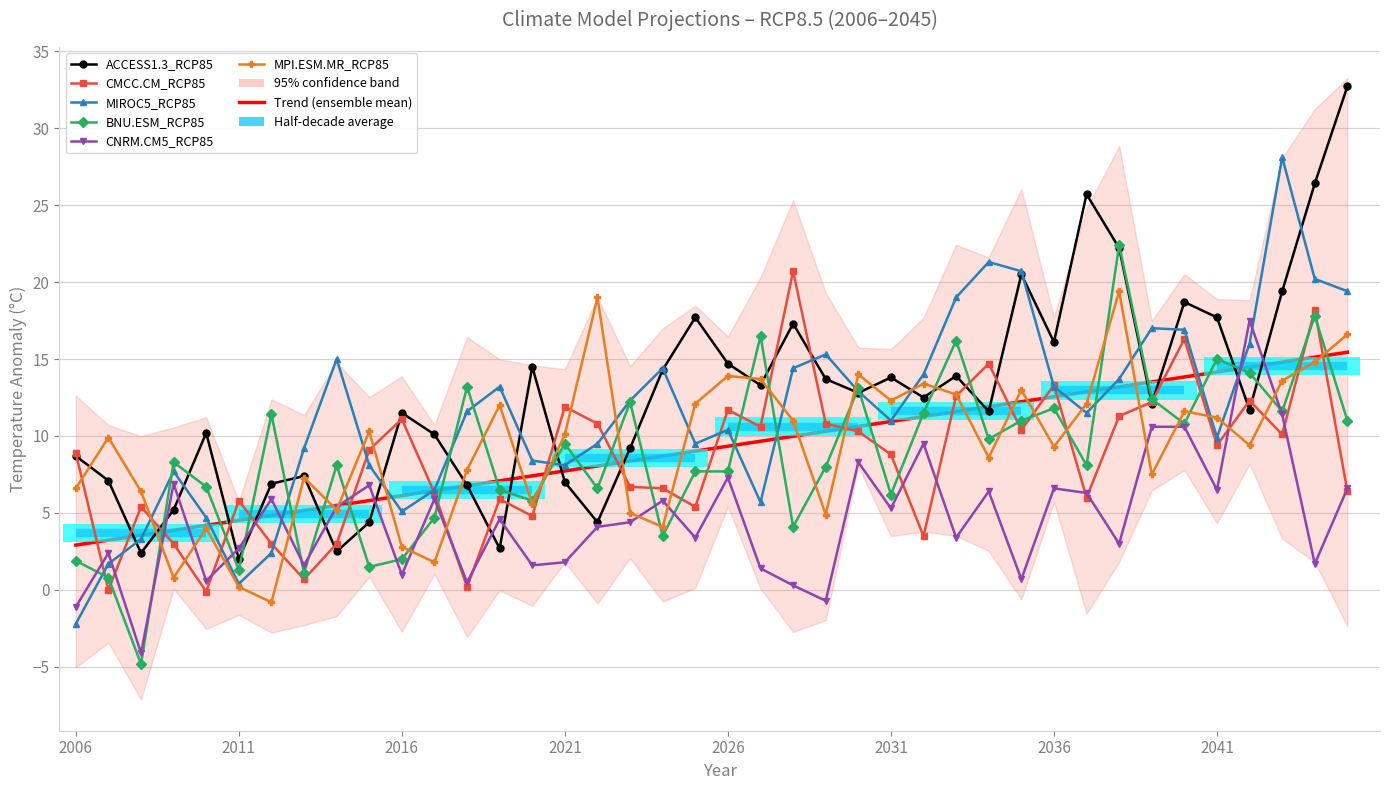

Reading left to right, transcribe all the data shown in this chart.

ACCESS1.3_RCP85: 2006=8.7	2007=7.1	2008=2.4	2009=5.2	2010=10.2	2011=2.0	2012=6.9	2013=7.4	2014=2.5	2015=4.4	2016=11.5	2017=10.1	2018=6.8	2019=2.7	2020=14.5	2021=7.0	2022=4.4	2023=9.2	2024=14.3	2025=17.7	2026=14.7	2027=13.3	2028=17.3	2029=13.7	2030=12.8	2031=13.8	2032=12.5	2033=13.9	2034=11.6	2035=20.5	2036=16.1	2037=25.7	2038=22.2	2039=12.1	2040=18.7	2041=17.7	2042=11.7	2043=19.4	2044=26.4	2045=32.7
CMCC.CM_RCP85: 2006=8.9	2007=0.0	2008=5.4	2009=3.0	2010=-0.1	2011=5.8	2012=3.0	2013=0.7	2014=3.0	2015=9.1	2016=11.1	2017=6.3	2018=0.2	2019=5.9	2020=4.8	2021=11.9	2022=10.8	2023=6.7	2024=6.6	2025=5.4	2026=11.7	2027=10.6	2028=20.7	2029=10.8	2030=10.3	2031=8.8	2032=3.5	2033=12.6	2034=14.7	2035=10.4	2036=13.3	2037=6.0	2038=11.3	2039=12.2	2040=16.3	2041=9.4	2042=12.3	2043=10.1	2044=18.2	2045=6.4
MIROC5_RCP85: 2006=-2.2	2007=1.7	2008=3.3	2009=7.7	2010=4.7	2011=0.4	2012=2.4	2013=9.2	2014=15.0	2015=8.1	2016=5.1	2017=6.5	2018=11.6	2019=13.2	2020=8.4	2021=8.1	2022=9.5	2023=12.3	2024=14.4	2025=9.5	2026=10.4	2027=5.7	2028=14.4	2029=15.3	2030=12.9	2031=11.0	2032=14.0	2033=19.0	2034=21.3	2035=20.7	2036=13.2	2037=11.5	2038=13.7	2039=17.0	2040=16.9	2041=9.9	2042=16.0	2043=28.1	2044=20.2	2045=19.4
BNU.ESM_RCP85: 2006=1.9	2007=0.8	2008=-4.8	2009=8.3	2010=6.7	2011=1.3	2012=11.4	2013=1.1	2014=8.1	2015=1.5	2016=2.0	2017=4.7	2018=13.2	2019=6.5	2020=5.8	2021=9.5	2022=6.6	2023=12.2	2024=3.5	2025=7.7	2026=7.7	2027=16.5	2028=4.1	2029=8.0	2030=13.1	2031=6.2	2032=11.5	2033=16.2	2034=9.8	2035=11.0	2036=11.8	2037=8.1	2038=22.4	2039=12.4	2040=10.8	2041=15.0	2042=14.1	2043=11.6	2044=17.8	2045=11.0
CNRM.CM5_RCP85: 2006=-1.1	2007=2.4	2008=-4.1	2009=6.9	2010=0.6	2011=2.7	2012=5.9	2013=1.6	2014=5.4	2015=6.8	2016=1.0	2017=5.9	2018=0.5	2019=4.6	2020=1.6	2021=1.8	2022=4.1	2023=4.4	2024=5.8	2025=3.4	2026=7.3	2027=1.4	2028=0.3	2029=-0.7	2030=8.3	2031=5.3	2032=9.5	2033=3.4	2034=6.4	2035=0.7	2036=6.6	2037=6.3	2038=3.0	2039=10.6	2040=10.6	2041=6.5	2042=17.5	2043=11.4	2044=1.7	2045=6.6
MPI.ESM.MR_RCP85: 2006=6.6	2007=9.9	2008=6.4	2009=0.8	2010=4.0	2011=0.2	2012=-0.8	2013=7.3	2014=5.2	2015=10.3	2016=2.8	2017=1.8	2018=7.8	2019=12.0	2020=5.6	2021=10.1	2022=19.0	2023=5.0	2024=4.1	2025=12.1	2026=13.9	2027=13.7	2028=11.0	2029=4.9	2030=14.0	2031=12.3	2032=13.4	2033=12.7	2034=8.6	2035=13.0	2036=9.3	2037=12.1	2038=19.4	2039=7.5	2040=11.6	2041=11.2	2042=9.4	2043=13.6	2044=14.8	2045=16.6